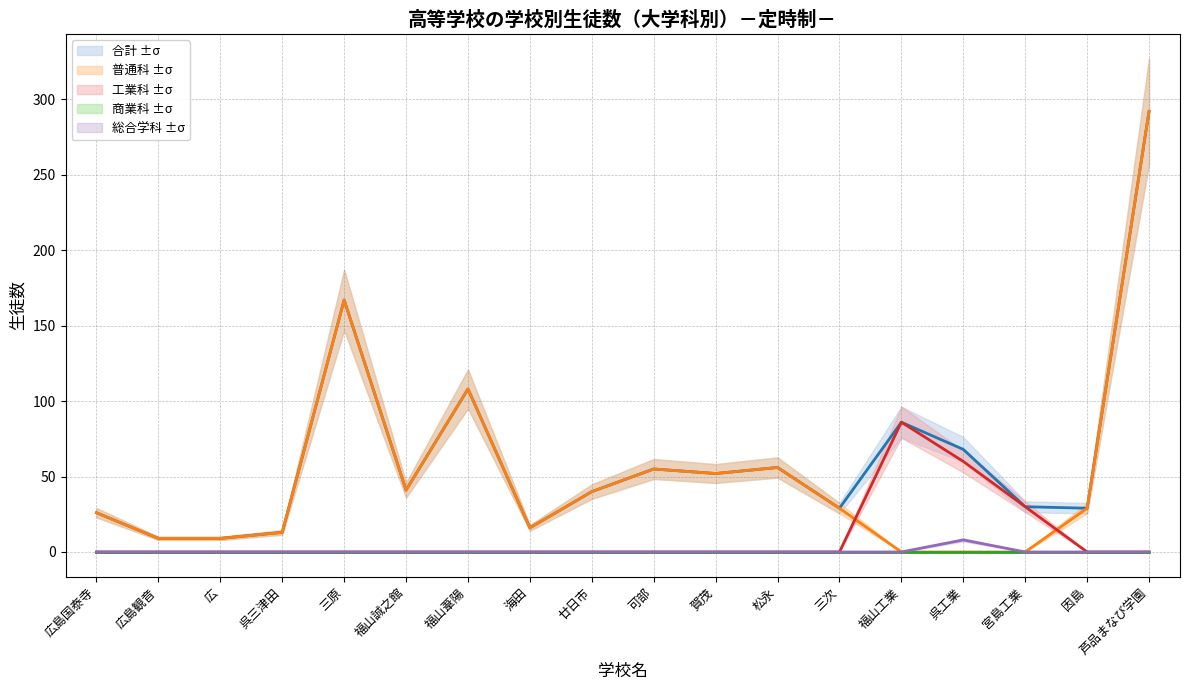

Which has a higher value, 福山誠之館 or 三原?

三原